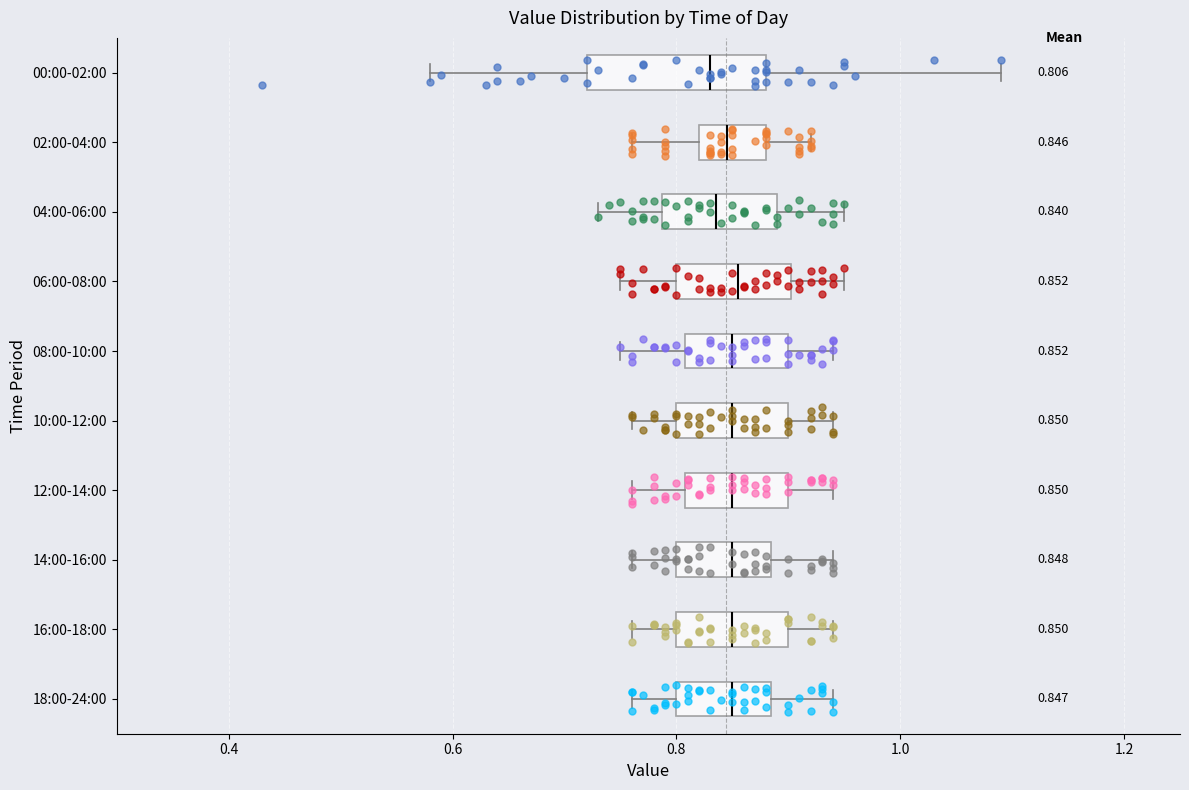

Comparing the boxes themselves (not the whiskers), which one is the widest?

00:00-02:00